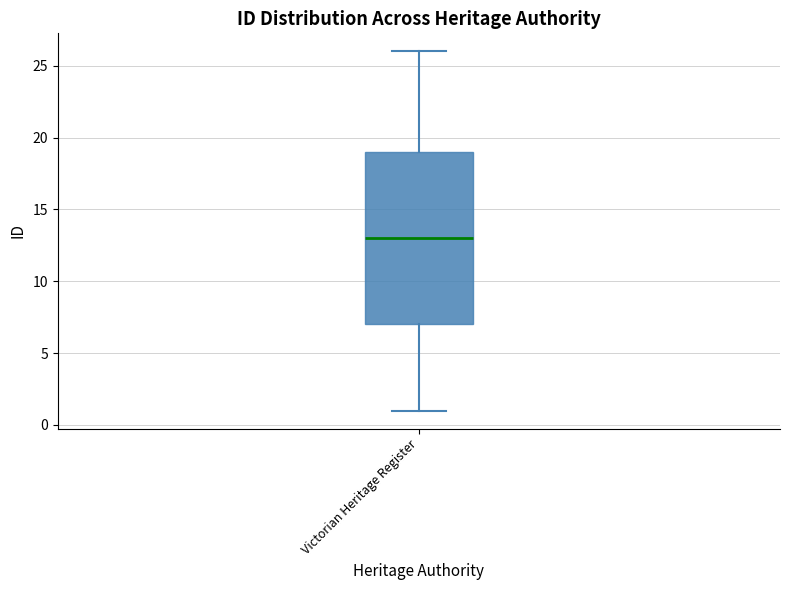

Read this box plot against the y-axis: the position of the median line, the range covered by the box, and the ends of both whiskers. The values are not printed on the chart, so give them approximately, as read against the axis.

median 13, box 7 to 19, whiskers 1 to 26